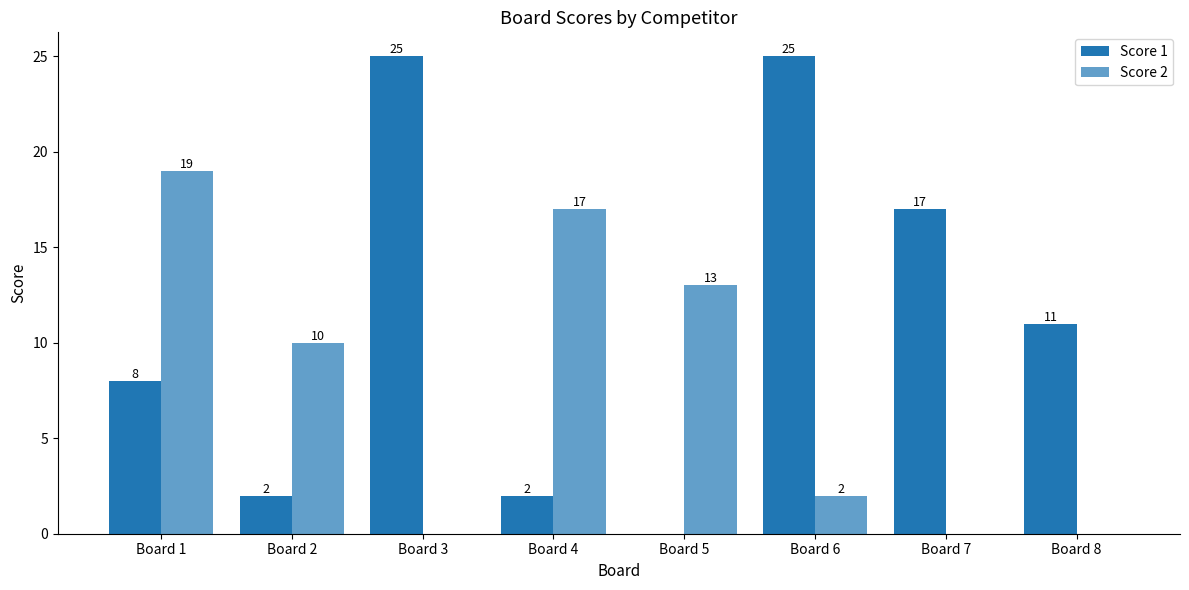

At how many categories does at least one series exceed 13?

5